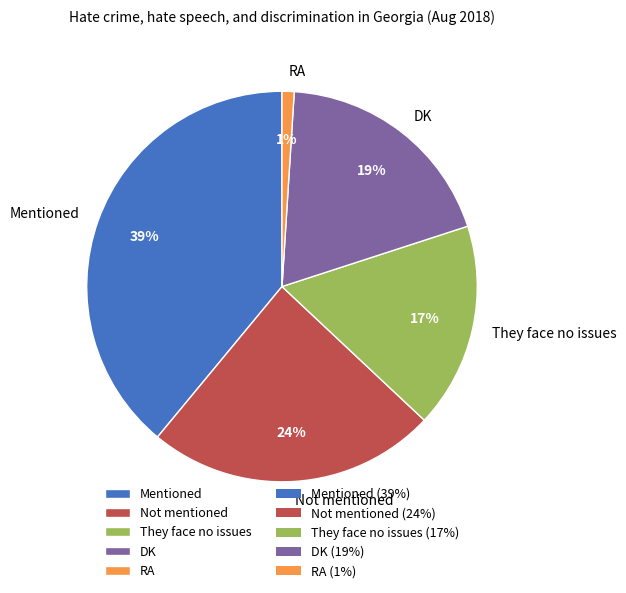

Approximately how many times larger is the value at They face no issues compared to DK?

0.9